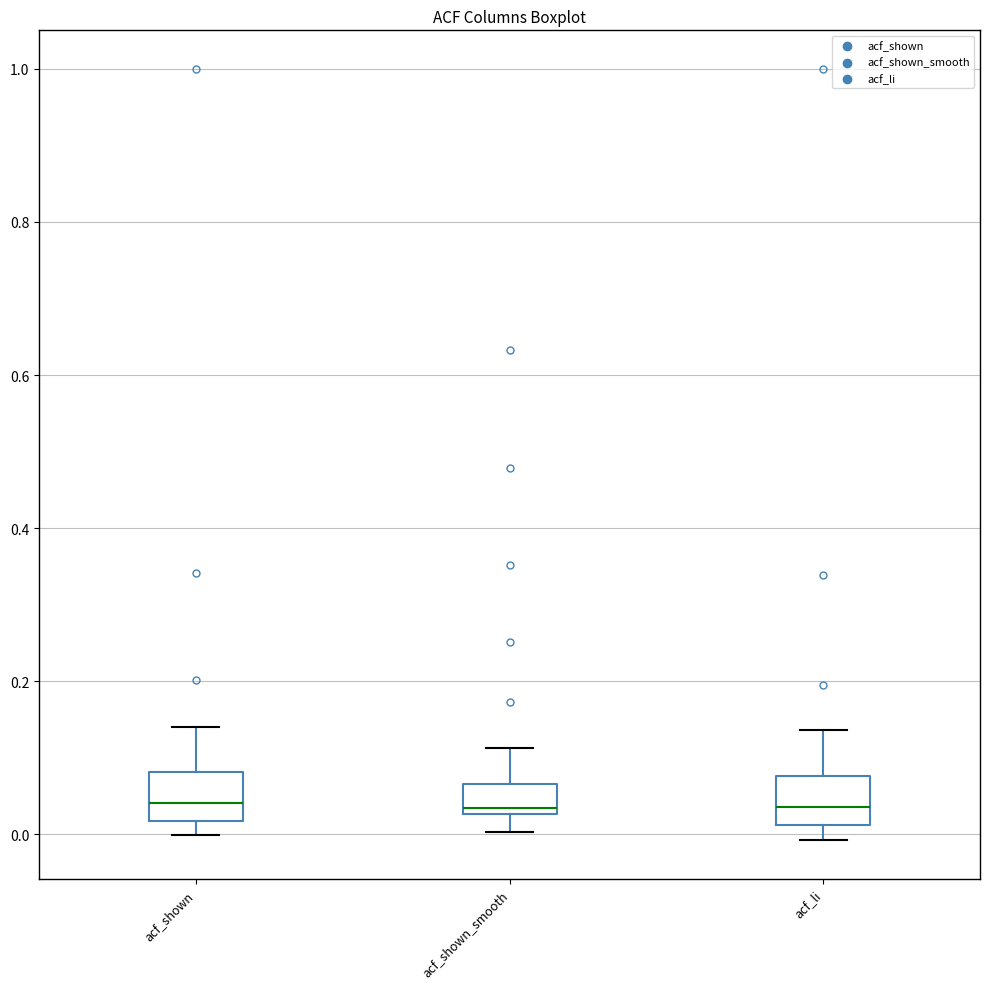

Reading left to right, read every box against the y-axis: the position of its median line, the range the box covers, and the ends of its whiskers. The values are not printed on the chart, so give them approximately, as read against the axis.

acf_shown: median 0.04, box 0.02 to 0.08, whiskers 0.00 to 0.14
acf_shown_smooth: median 0.04, box 0.02 to 0.06, whiskers 0.00 to 0.12
acf_li: median 0.04, box 0.02 to 0.08, whiskers 0.00 to 0.14